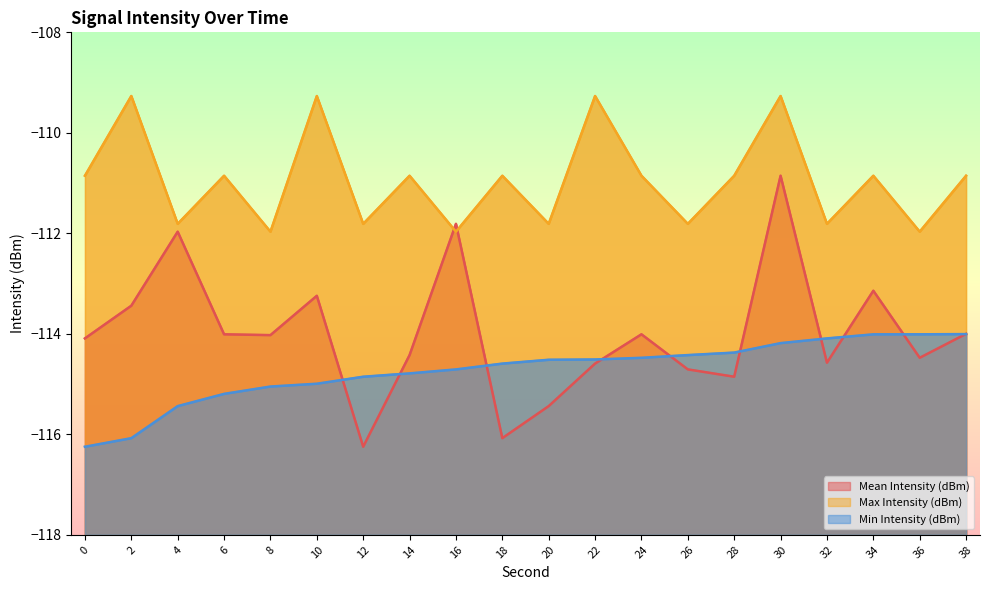

Is the value of Max Intensity (dBm) at 8 greater than the value of Mean Intensity (dBm) at 36?

Yes